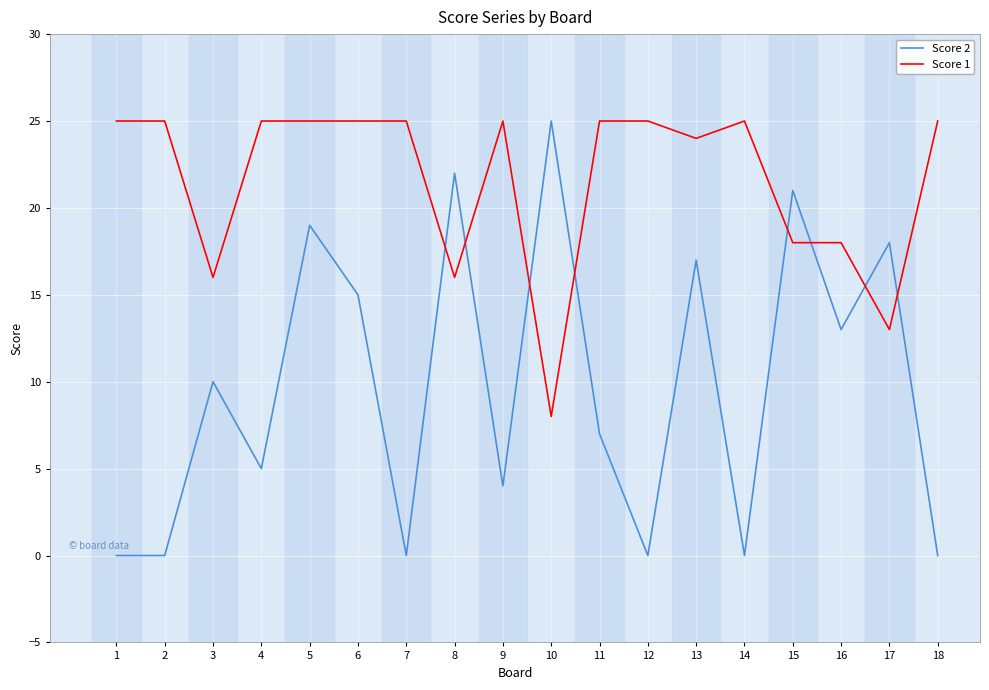

Which series has the widest spread of values?

Score 2